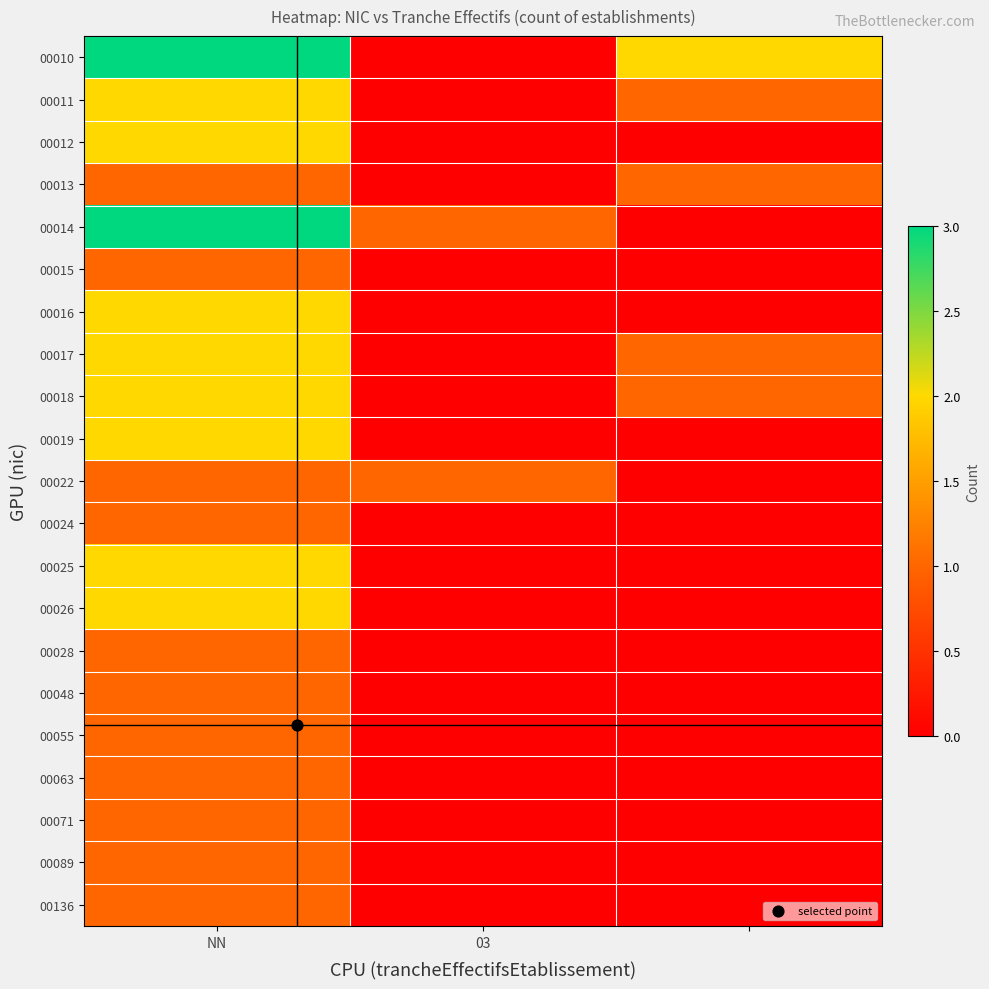

Reading right to left, list all the values displayed in this chart.

00010: 2	0	3
00011: 1	0	2
00012: 0	0	2
00013: 1	0	1
00014: 0	1	3
00015: 0	0	1
00016: 0	0	2
00017: 1	0	2
00018: 1	0	2
00019: 0	0	2
00022: 0	1	1
00024: 0	0	1
00025: 0	0	2
00026: 0	0	2
00028: 0	0	1
00048: 0	0	1
00055: 0	0	1
00063: 0	0	1
00071: 0	0	1
00089: 0	0	1
00136: 0	0	1